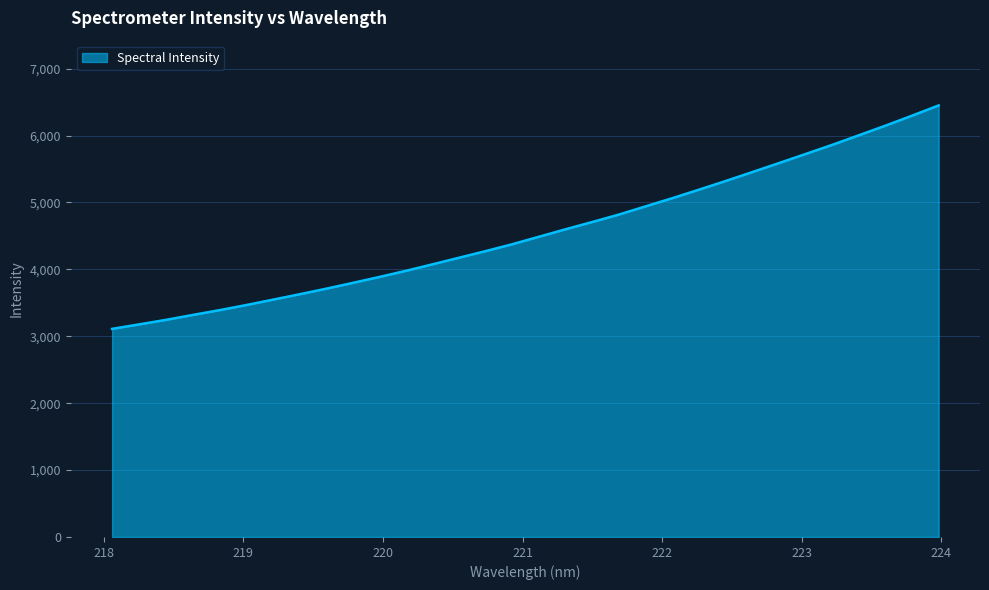

What is the minimum value shown in the chart?

3110.5